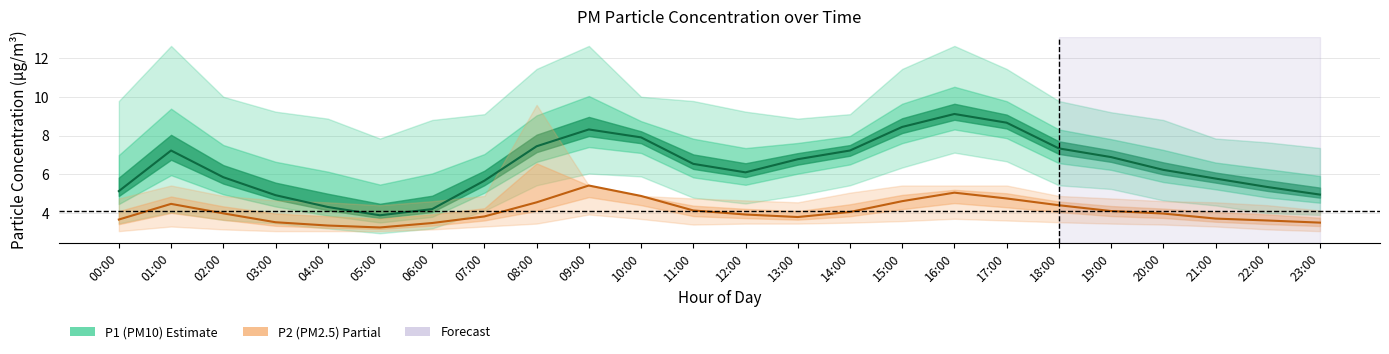

Reading left to right, extract all data points from this chart.

P1 (PM10): 5.1	7.2	5.8	4.9	4.3	3.9	4.2	5.7	7.5	8.3	7.9	6.5	6.1	6.8	7.2	8.4	9.1	8.7	7.3	6.9	6.2	5.8	5.3	5.0
P2 (PM2.5): 3.7	4.5	4.0	3.5	3.4	3.2	3.5	3.8	4.5	5.4	4.9	4.1	3.9	3.8	4.0	4.6	5.0	4.8	4.4	4.1	4.0	3.7	3.6	3.5